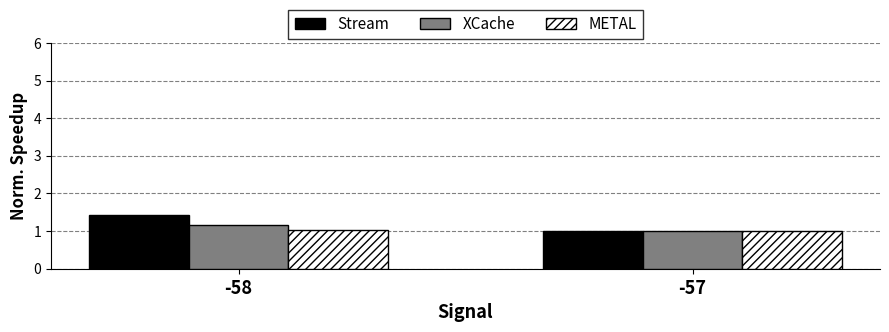

What is the total value across all series at -58?

3.6